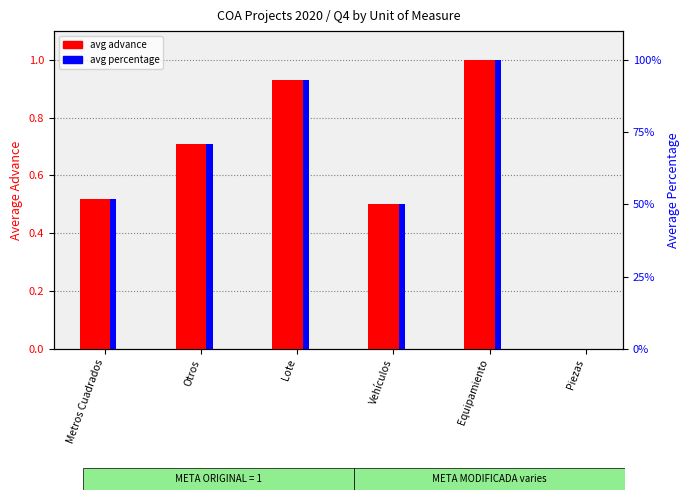

Rank the categories by avg percentage value from highest to lowest.

Equipamiento, Lote, Otros, Metros Cuadrados, Vehículos, Piezas